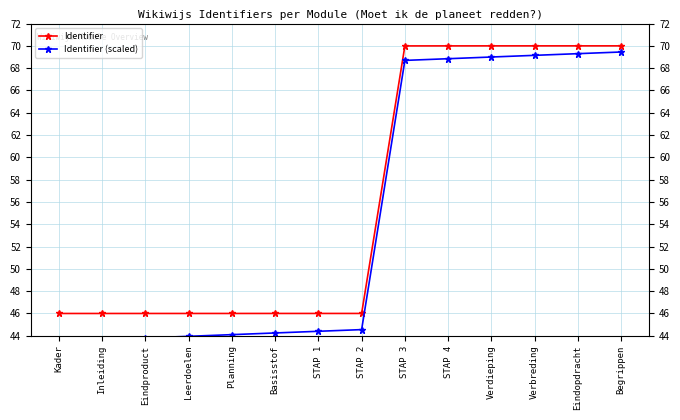

What is the sum of the Identifier values at STAP 3 and Leerdoelen?

116.0